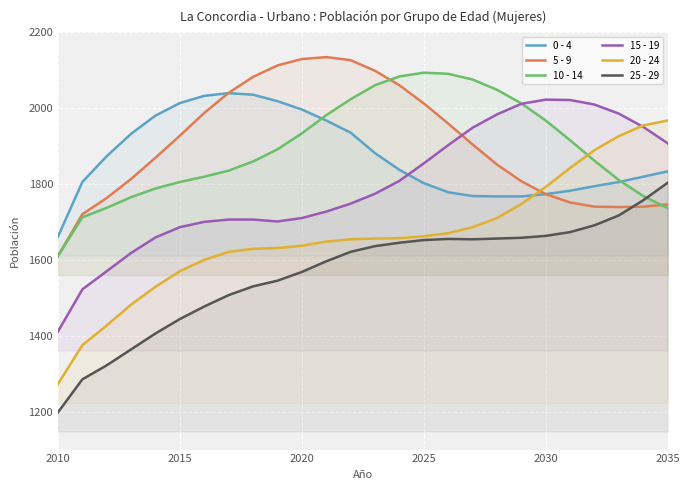

True or false: 10 - 14 and 0 - 4 intersect in this chart.

True